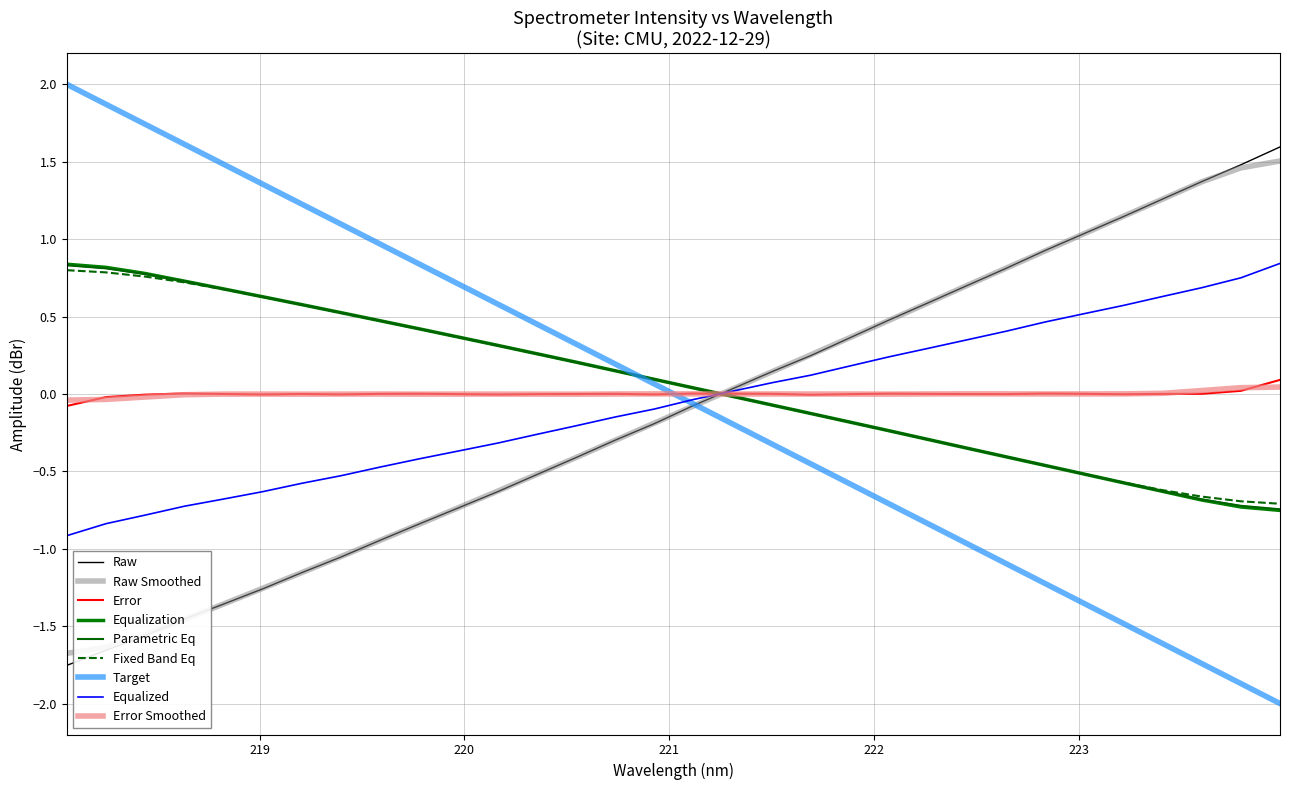

What is the greatest value displayed?

2.0